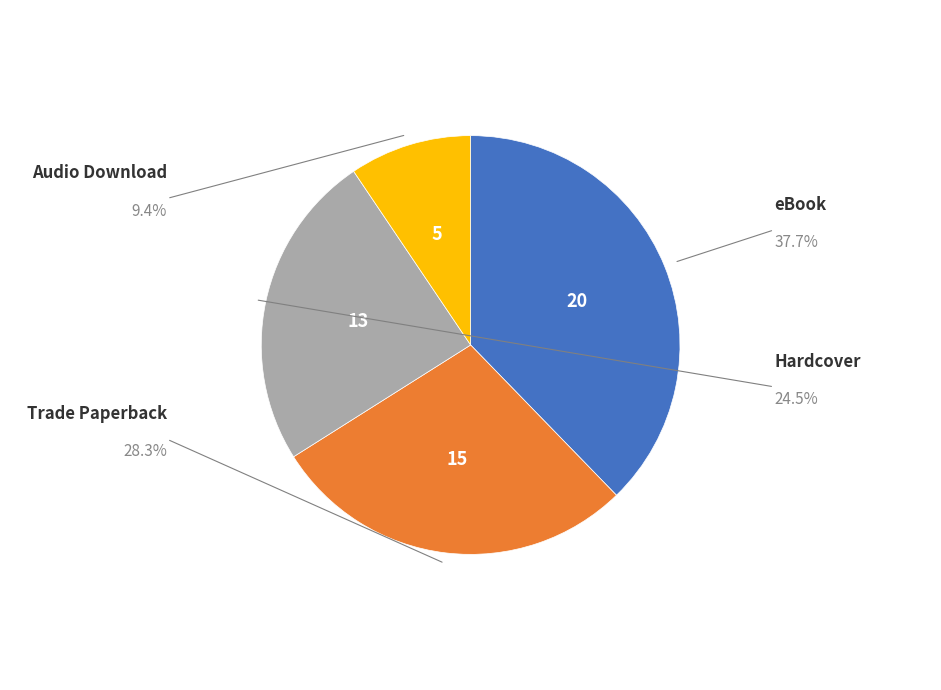

Does any single category account for the majority?

No